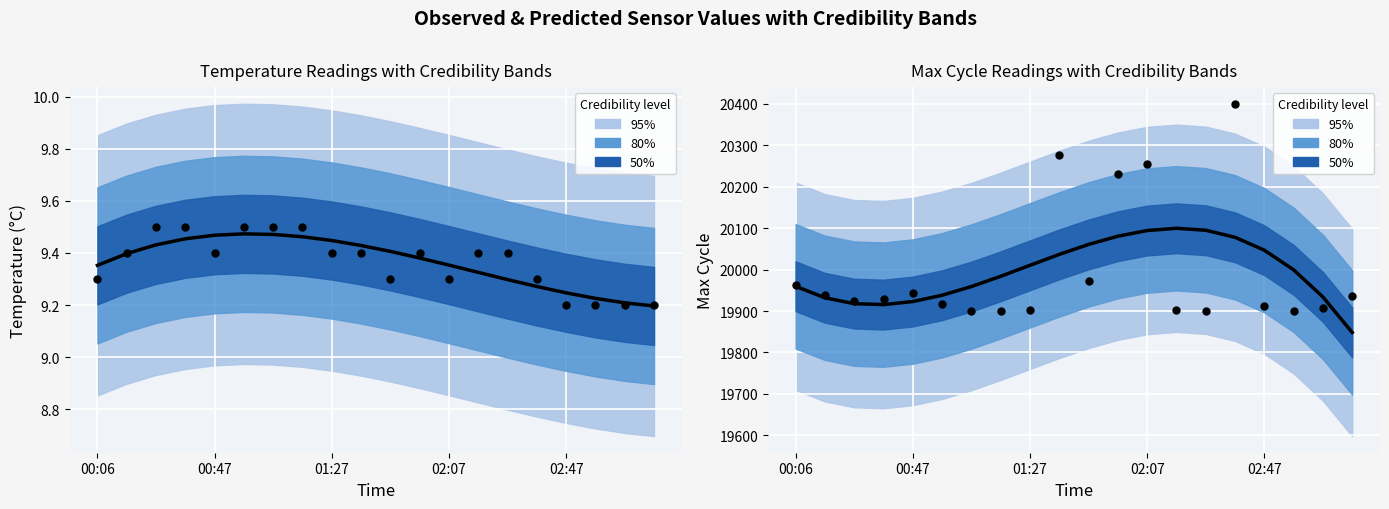

At which category is the sum across all series the highest?

15